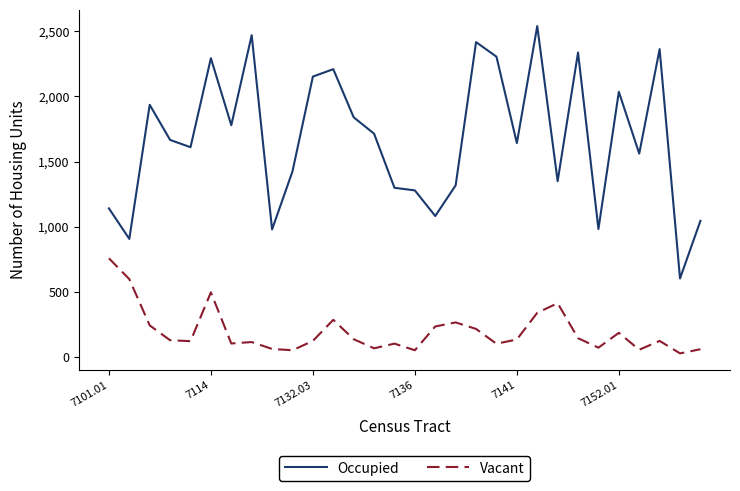

Rank the series by their maximum value, from lowest to highest.

Vacant, Occupied